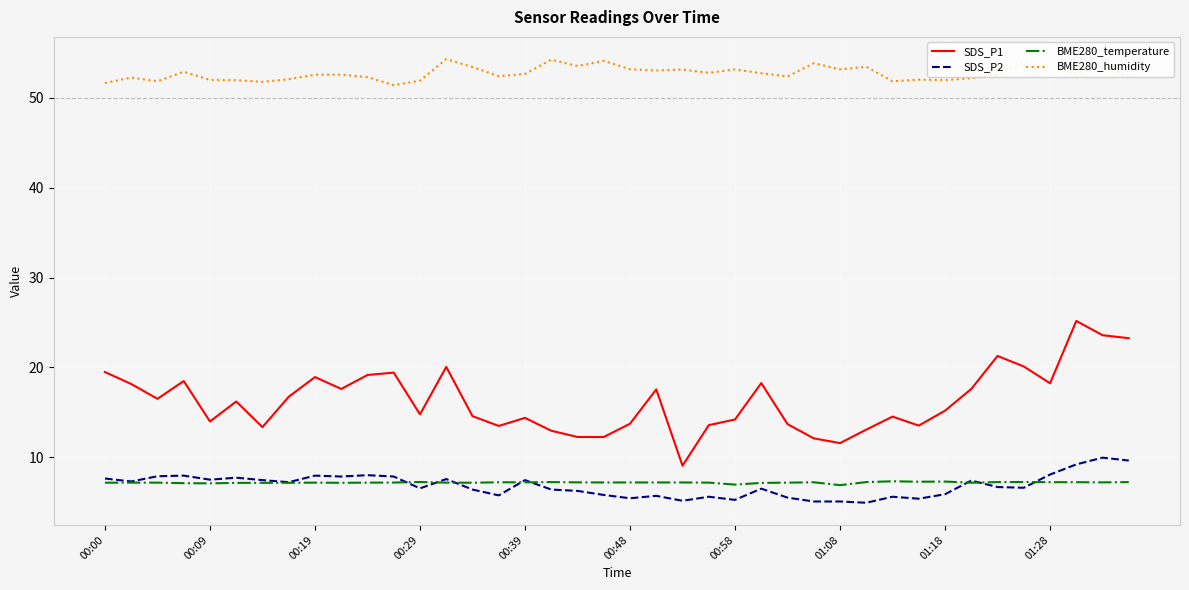

True or false: BME280_humidity and SDS_P2 intersect in this chart.

False